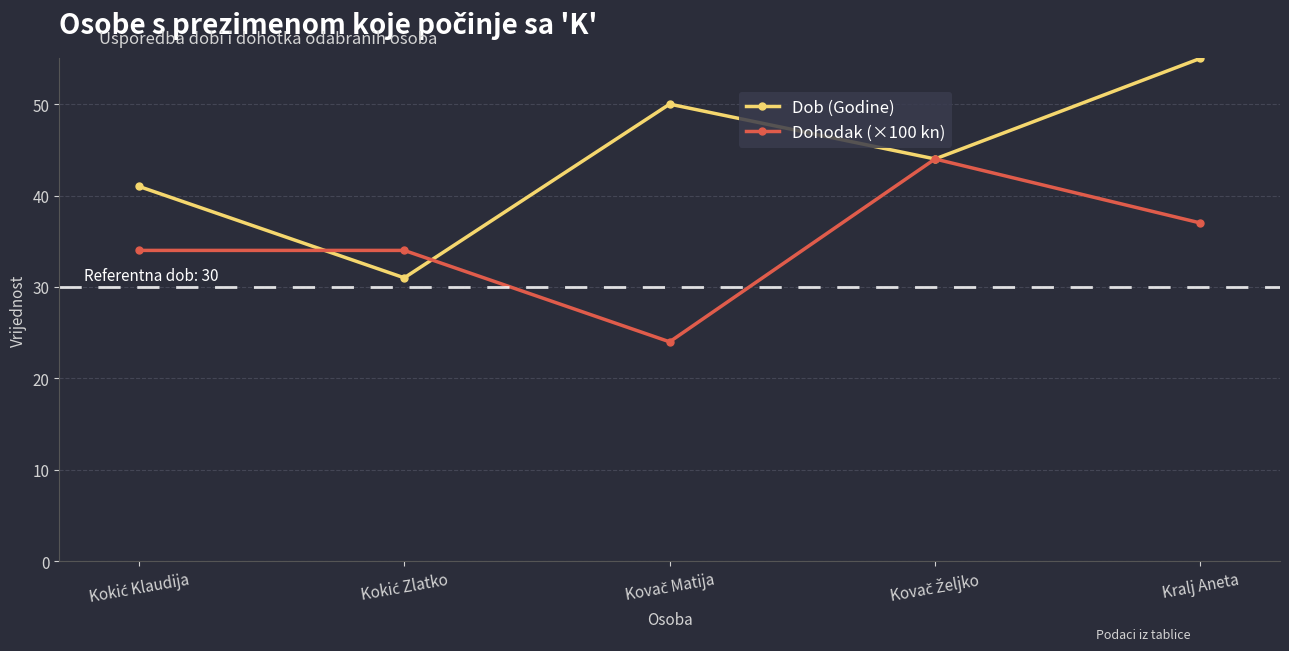

What is the maximum value shown in the chart?

55